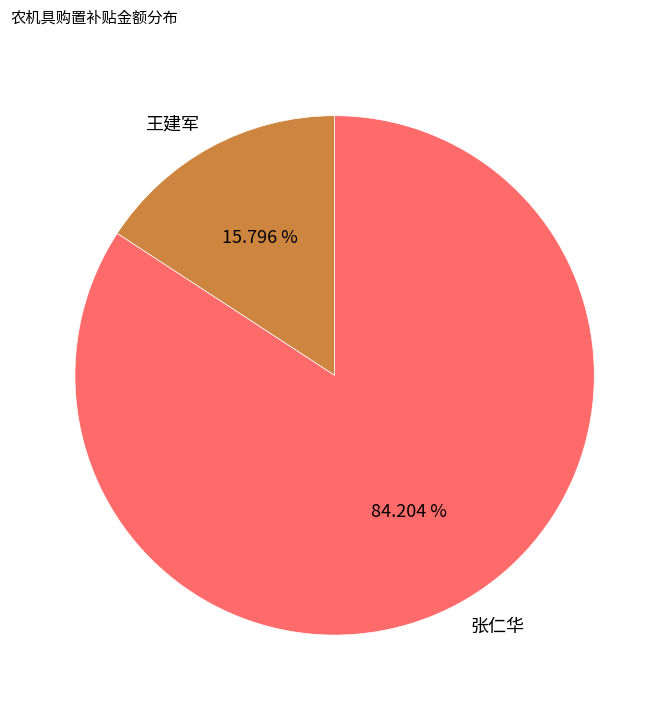

Is it true that 张仁华 is 89% of the pie?

False